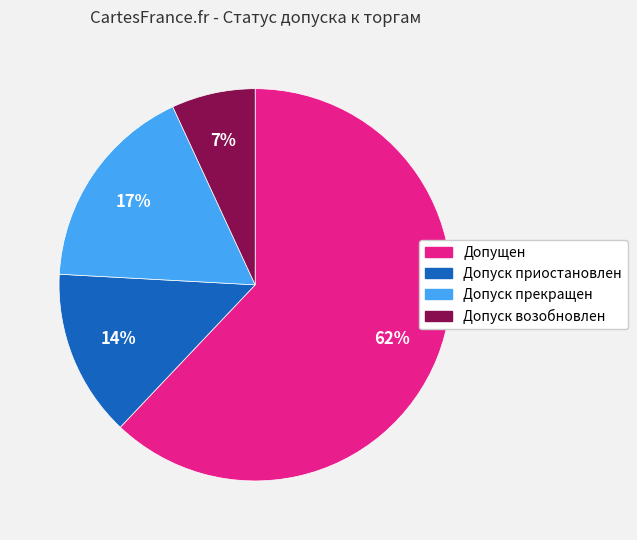

Which category has the smallest portion of the pie?

Допуск возобновлен